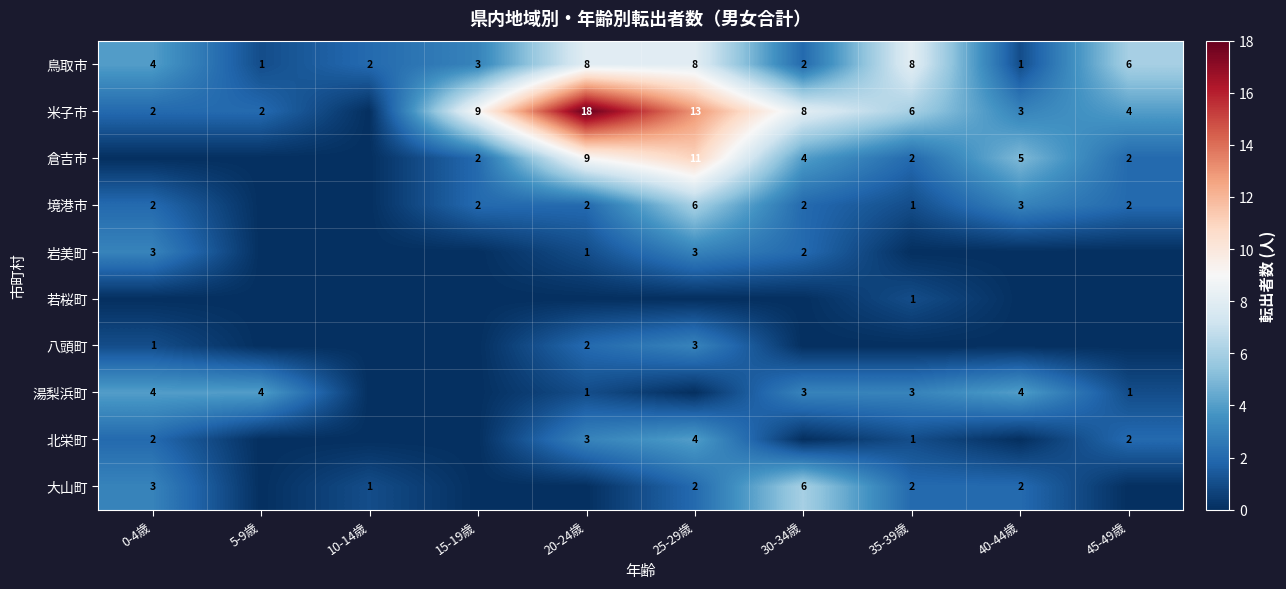

The value of 湯梨浜町 at 30-34歳 is 3. True or false?

True